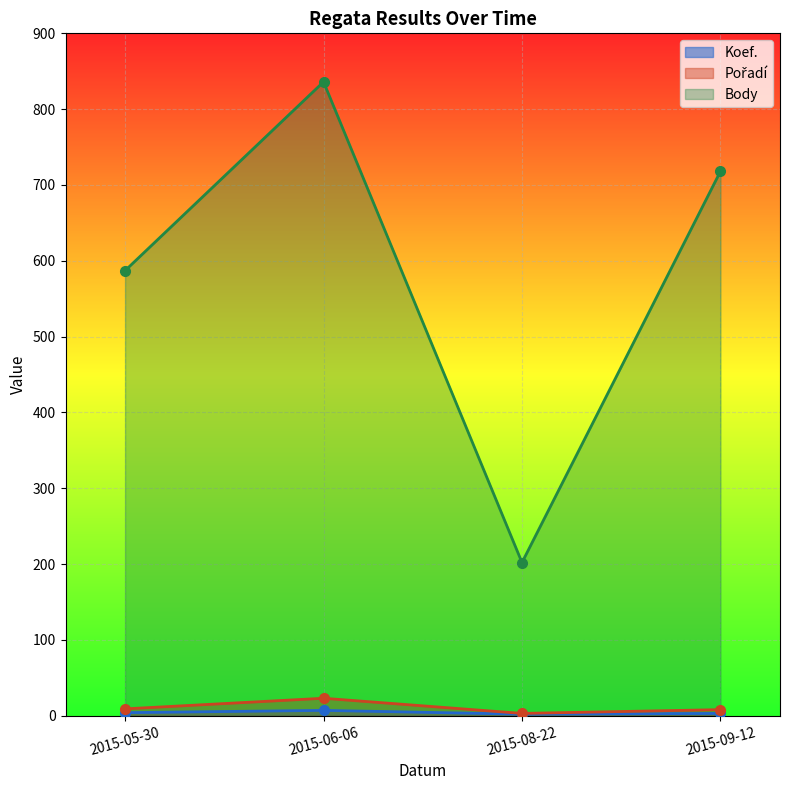

Reading left to right, list all the values displayed in this chart.

Koef.: 2015-05-30=4	2015-06-06=7	2015-08-22=2	2015-09-12=3
Pořadí: 2015-05-30=9	2015-06-06=23	2015-08-22=3	2015-09-12=8
Body: 2015-05-30=587	2015-06-06=836	2015-08-22=202	2015-09-12=718